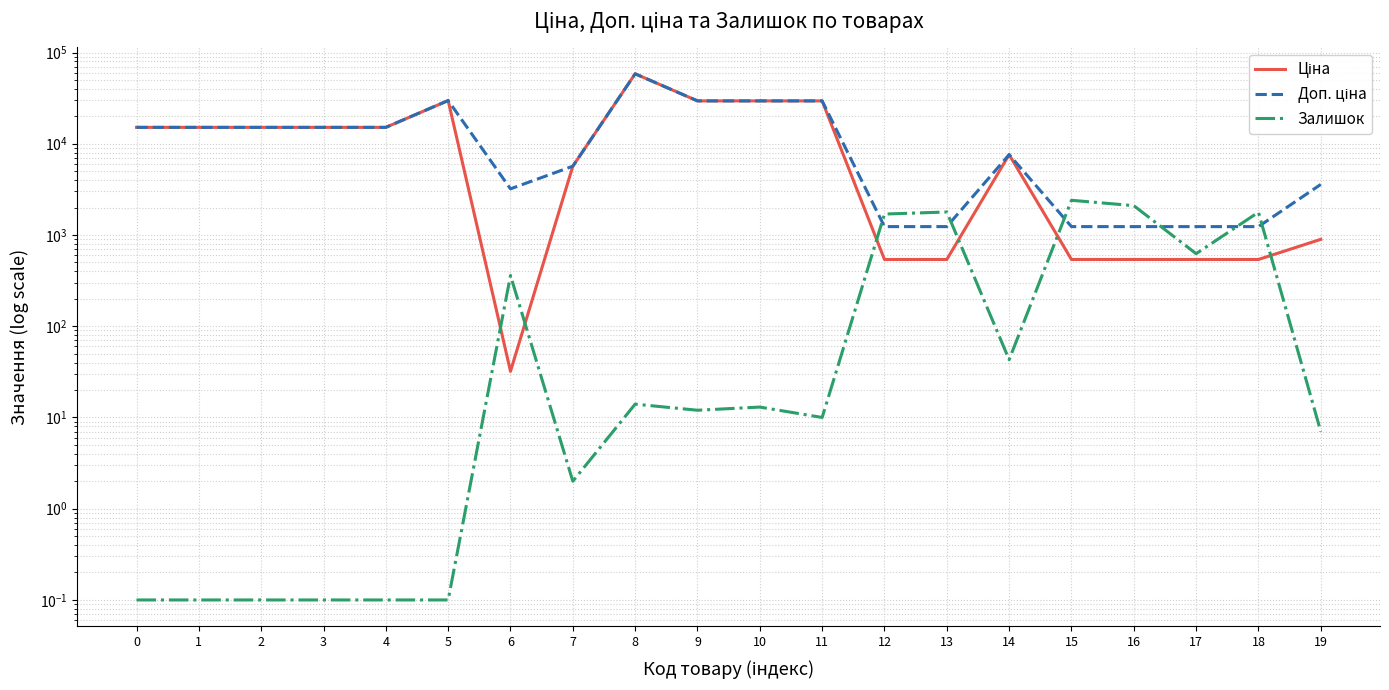

What is the difference between the second highest and second lowest values in the Ціна series?

29208.2